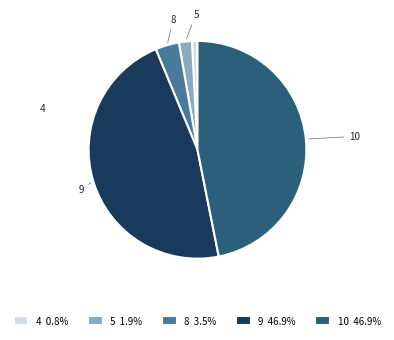

To the nearest percent, what portion does 5 represent?

2%